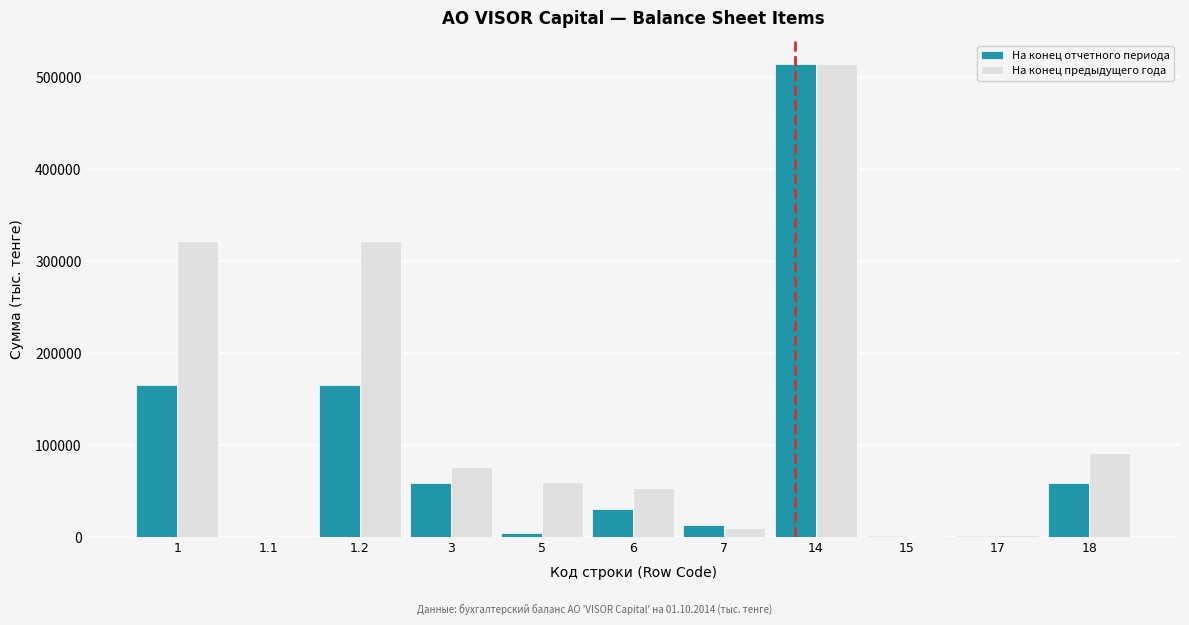

What is the maximum value shown in the chart?

514359.0